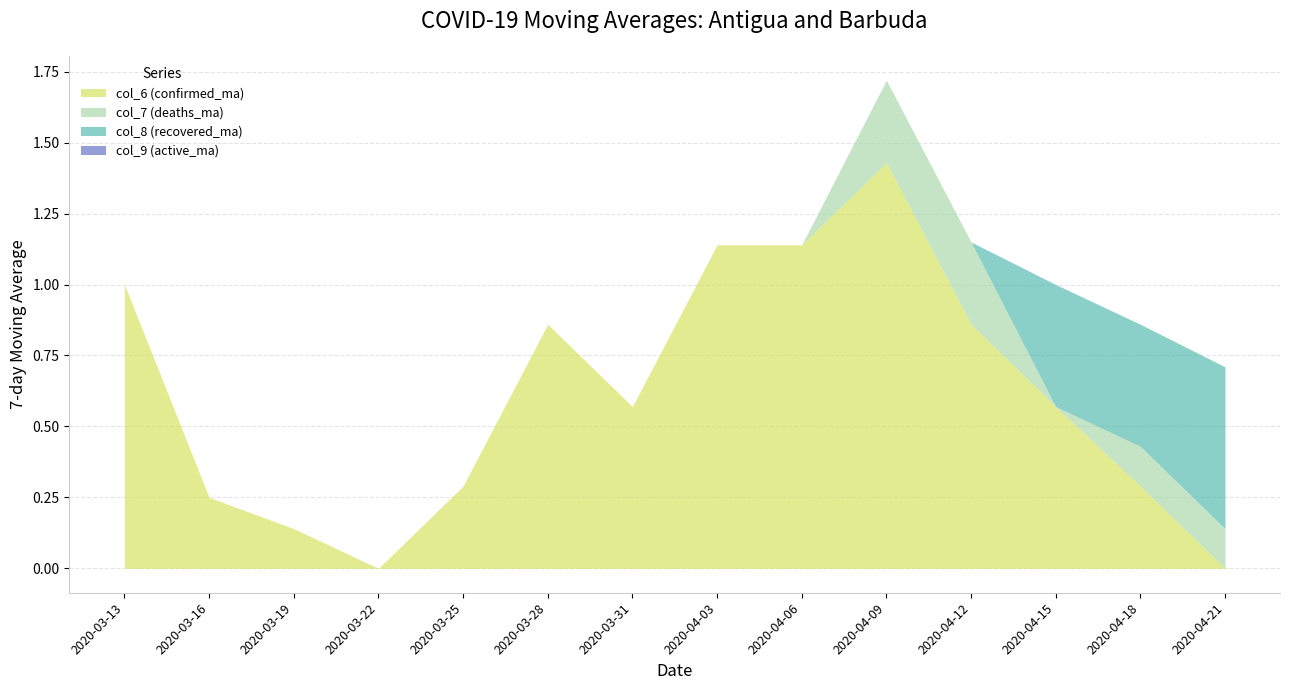

What is the total value across all series at 2020-03-31?

0.6